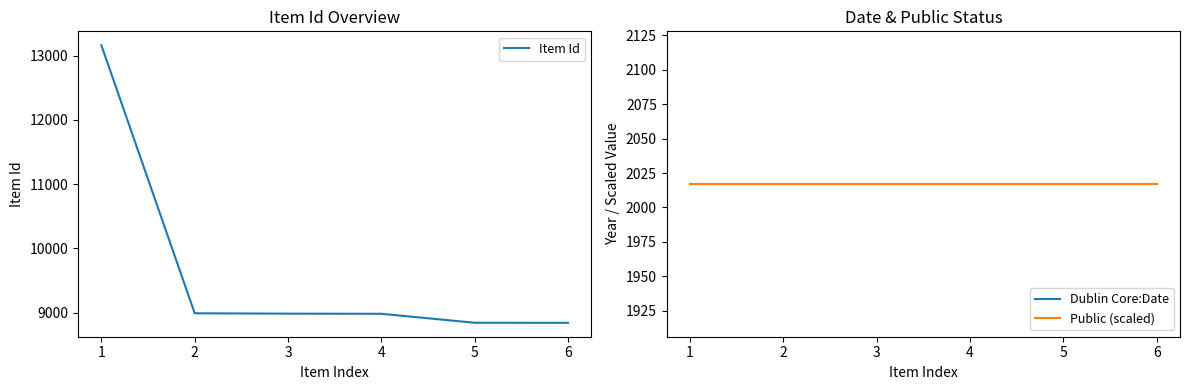

True or false: Dublin Core:Date and Public (scaled) cross at least once.

False